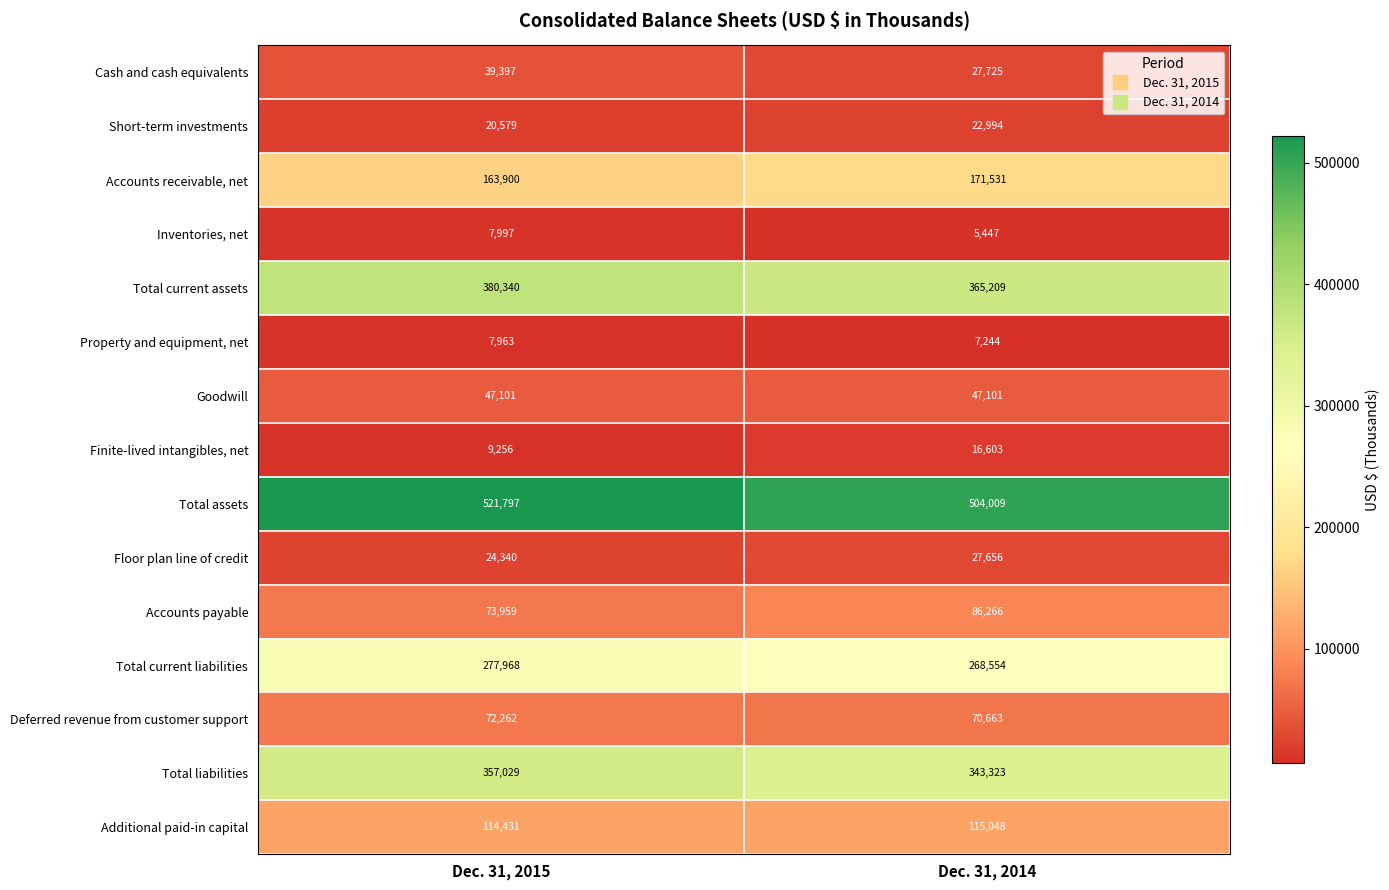

How many data points does each series have?

2